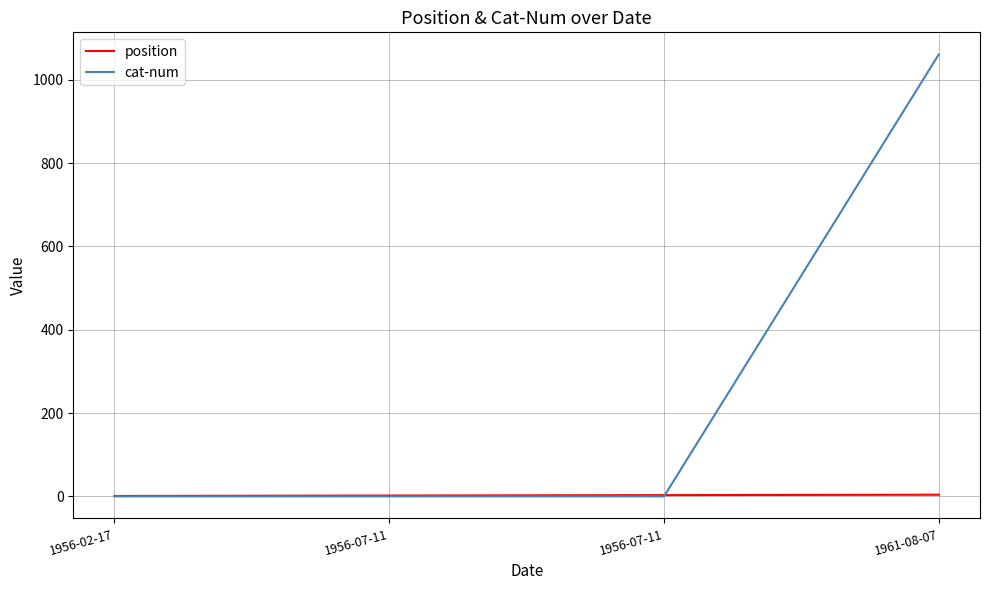

List the series in order of their peak value, lowest first.

position, cat-num